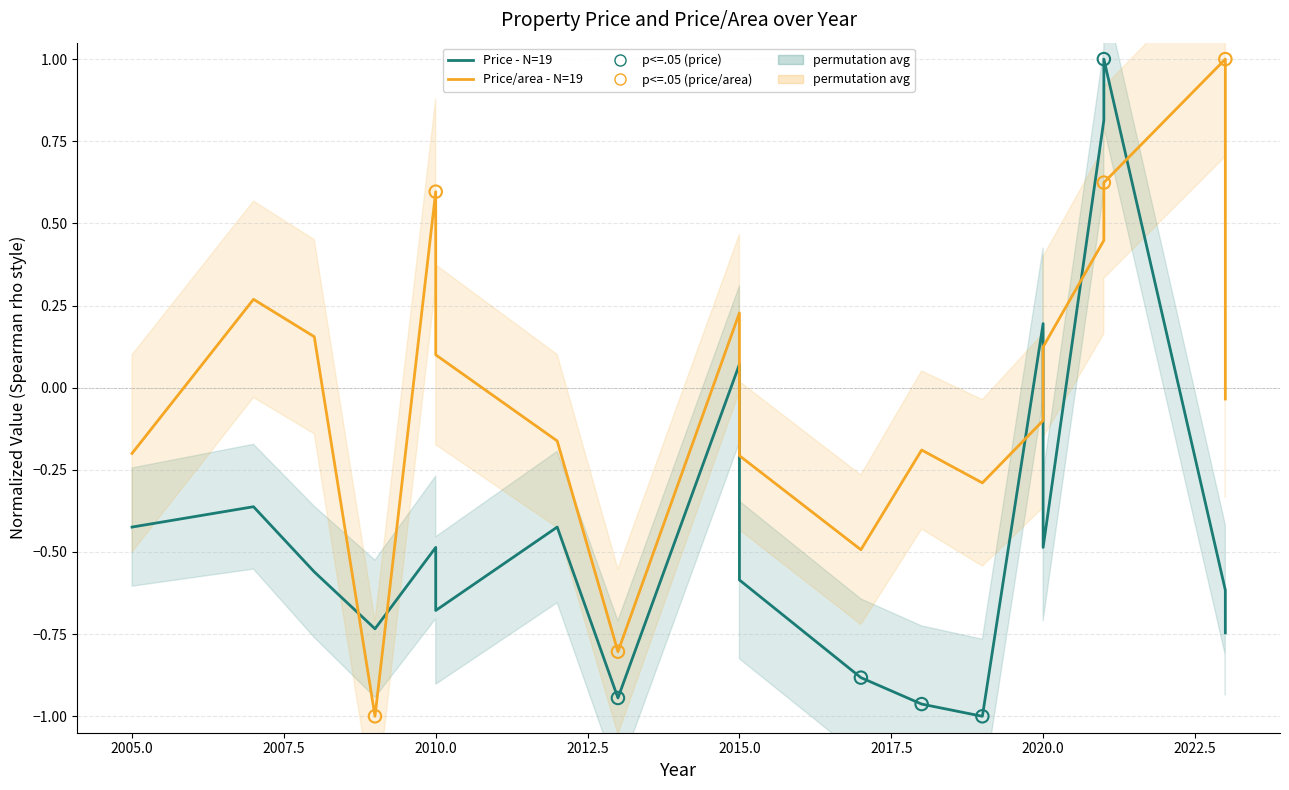

Is the value of Price (man yen) at 2008 greater than the value of Price per area at 2015?

No